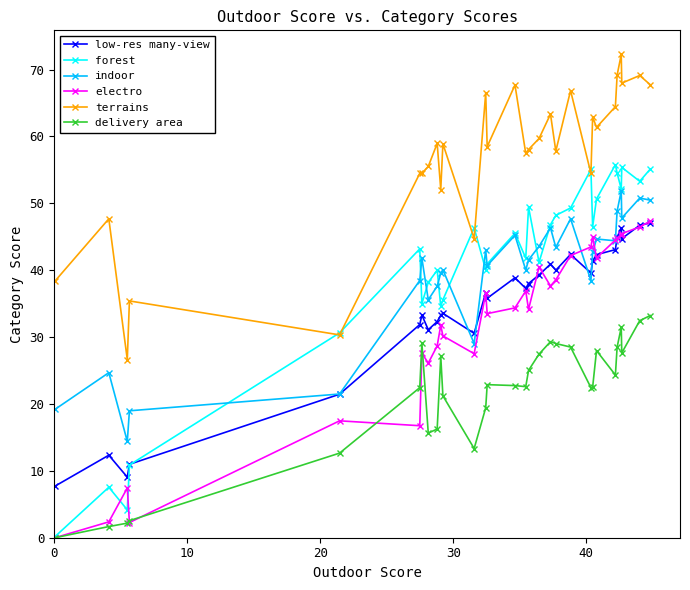

Does the chart display data point markers on the line(s)?

Yes